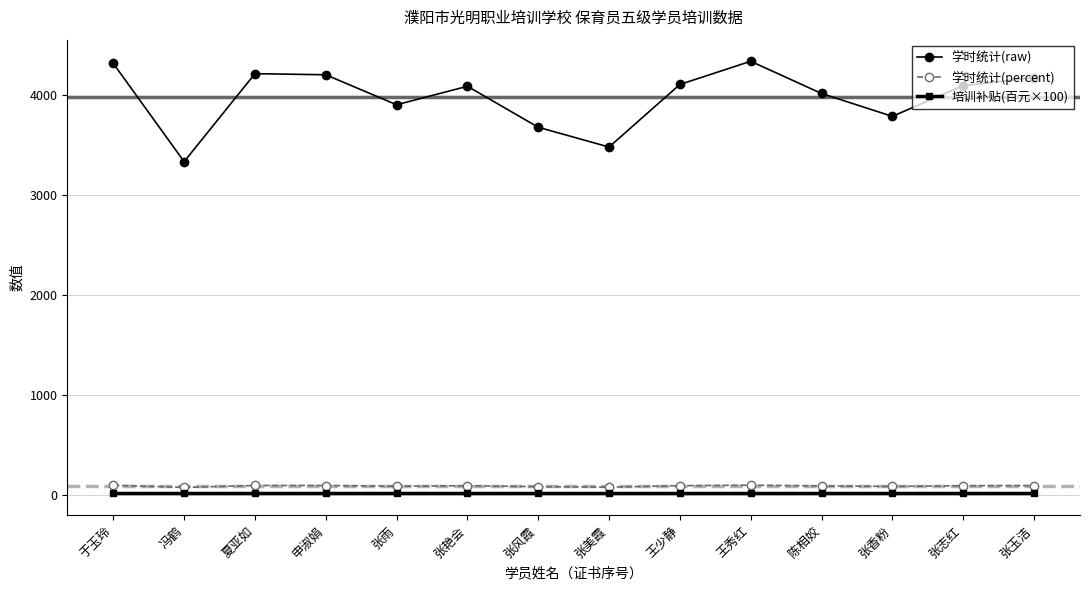

What is the value of the 学时统计(raw) point at the 6th from the left?

4087.0